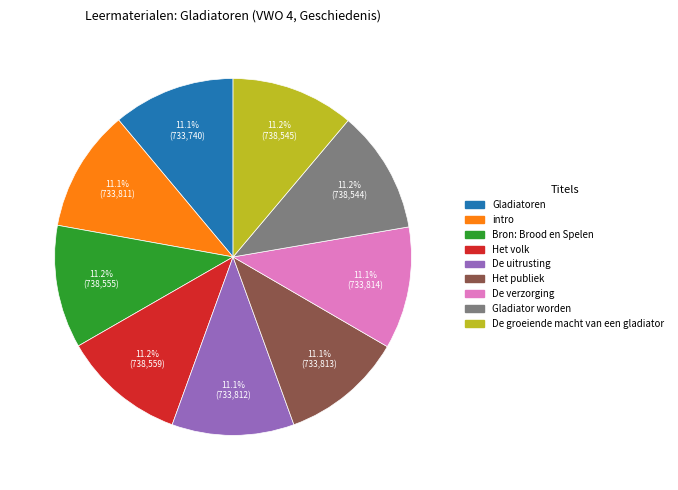

To the nearest percent, what percentage of the pie is intro?

11%